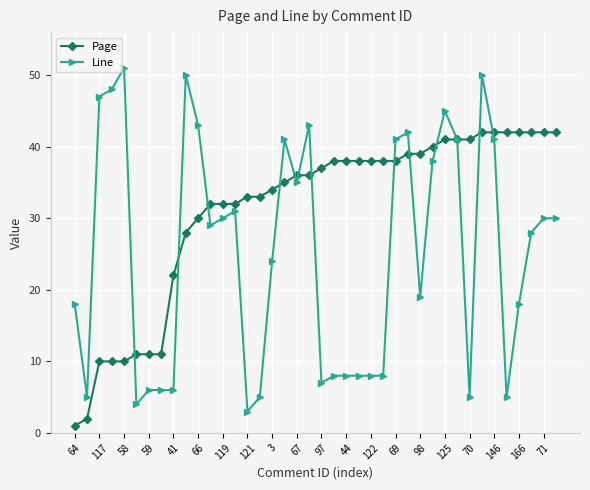

Which series has the largest total across all categories?

Page